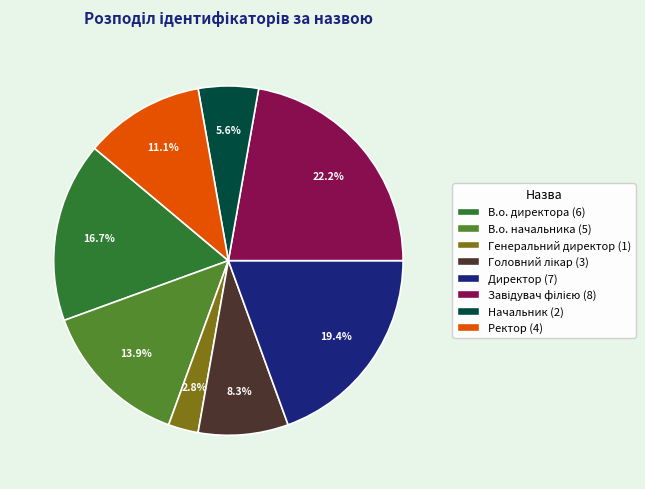

Which slice is the smallest?

Генеральний директор